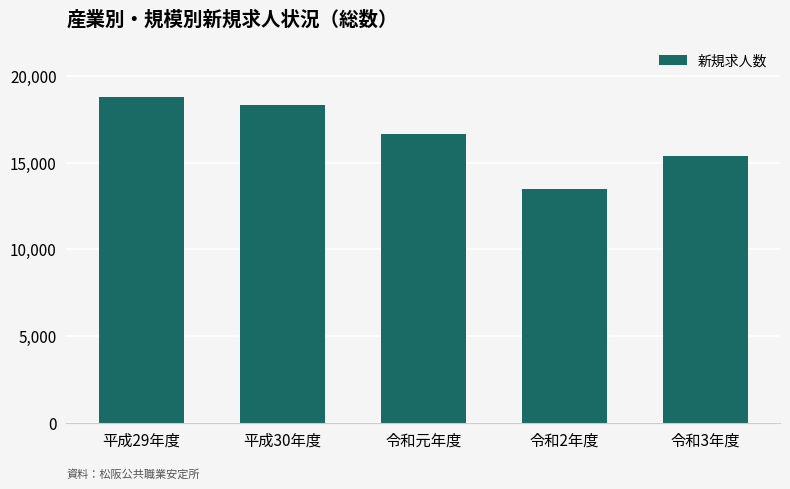

The value at 平成29年度 is 18789. True or false?

True